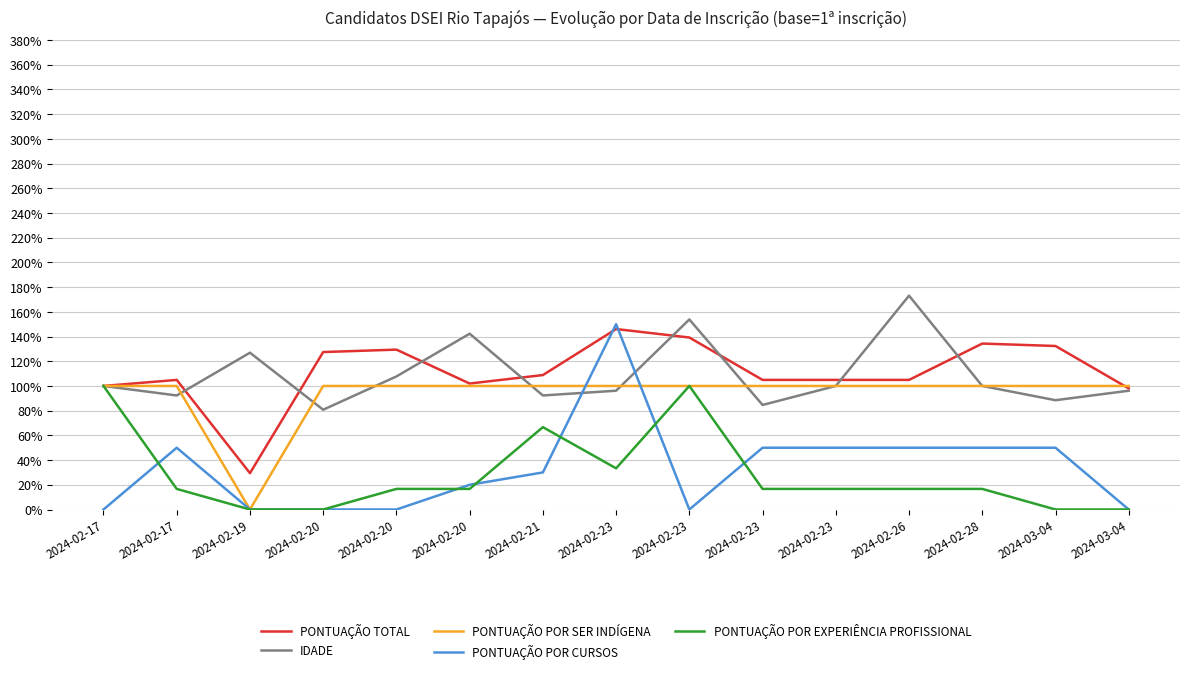

The value of IDADE at 2024-02-20 is 215.8. True or false?

False